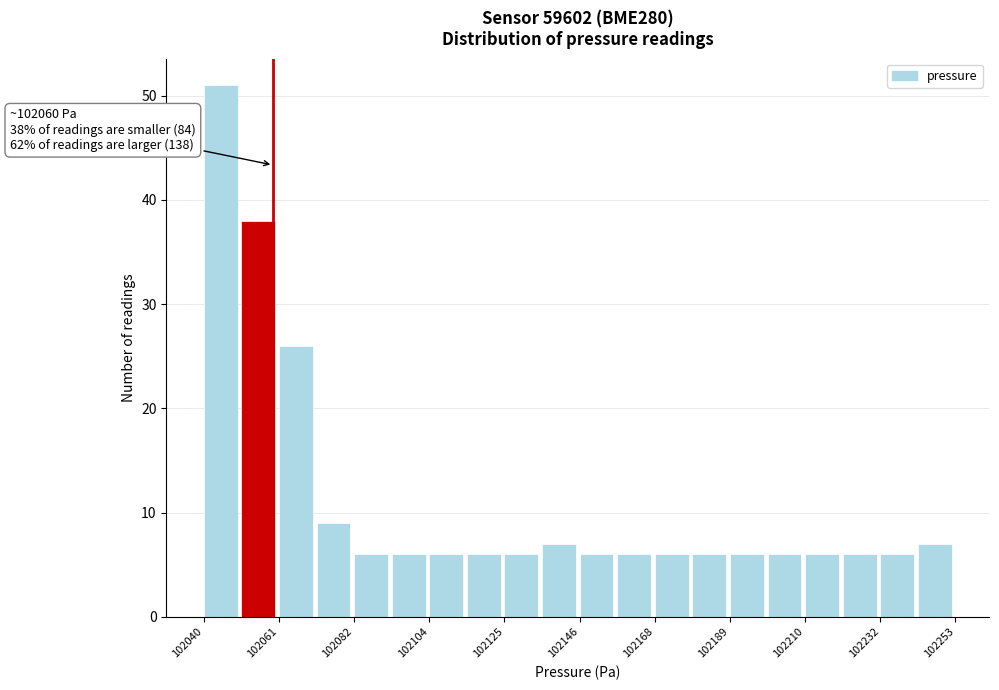

Read against the x-axis, roughly where is the centre of the tallest bar?

102045